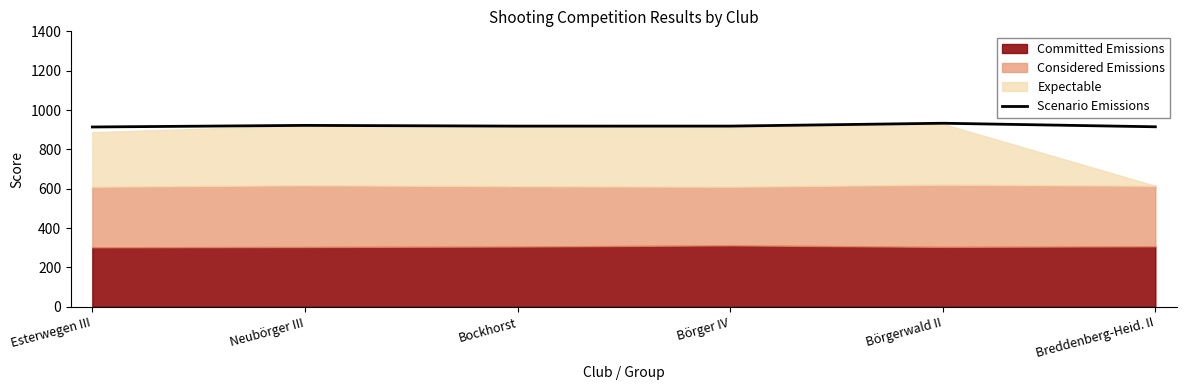

Read the value at Bockhorst.

918.2